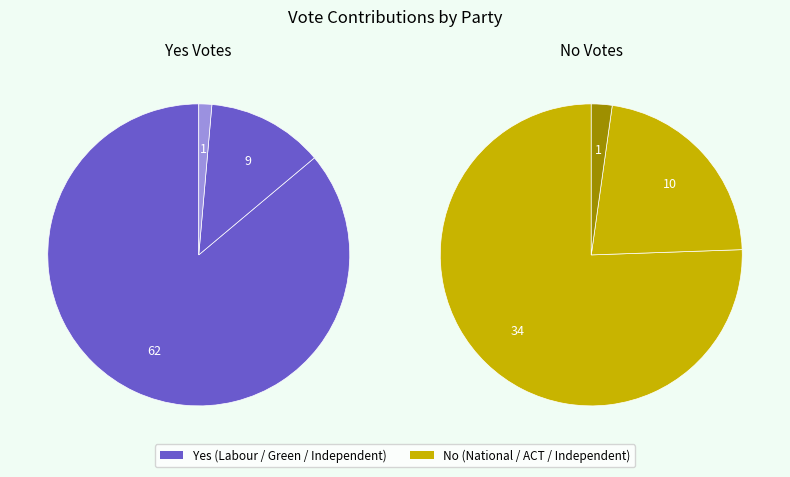

Which category has the biggest portion of the pie?

Labour (Yes)